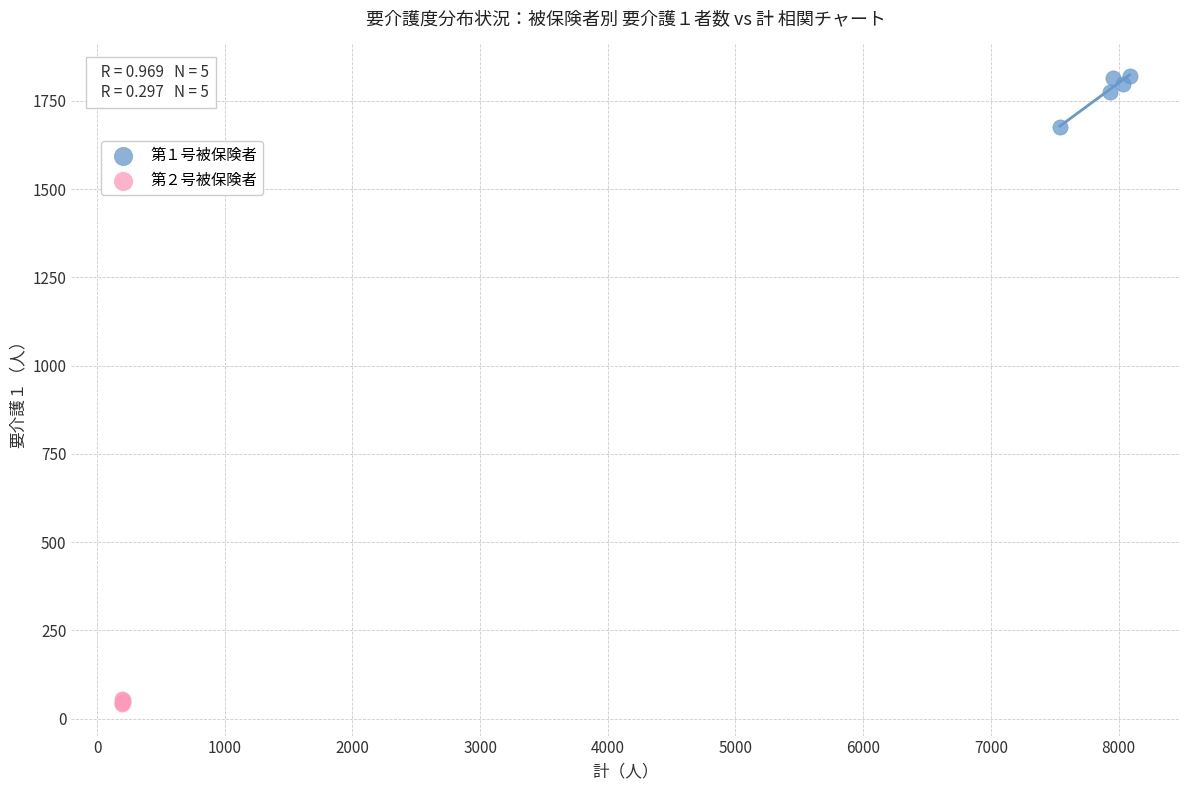

Which series reaches the maximum Y coordinate?

第１号被保険者